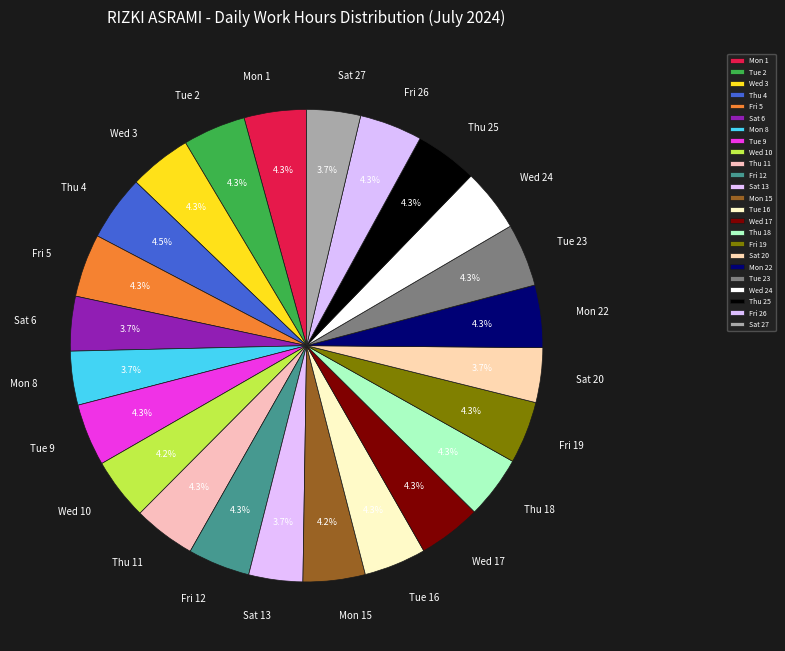

Is there a majority slice in this chart?

No